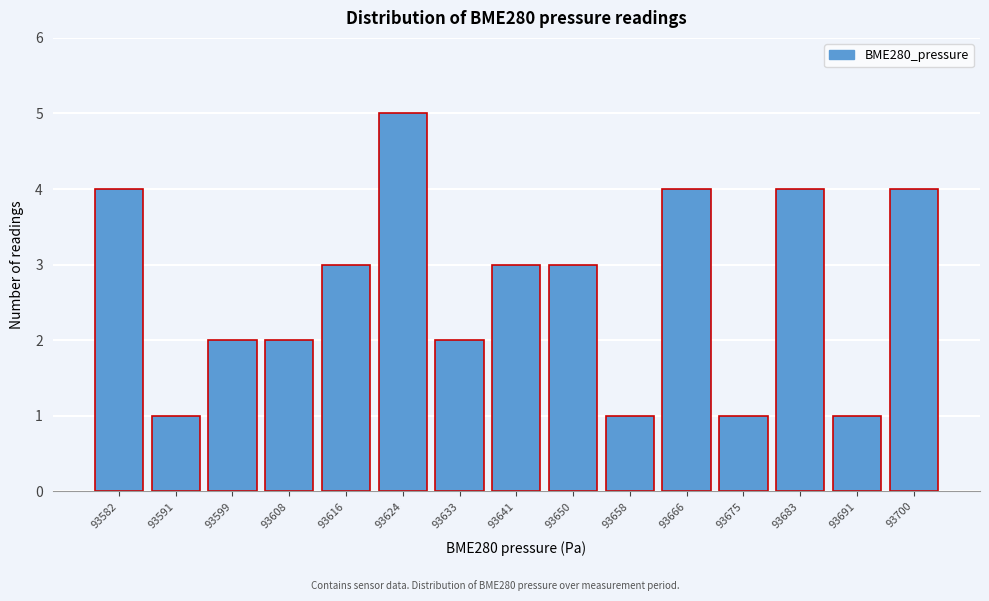

Reading left to right, list all the values displayed in this chart.

4	1	2	2	3	5	2	3	3	1	4	1	4	1	4